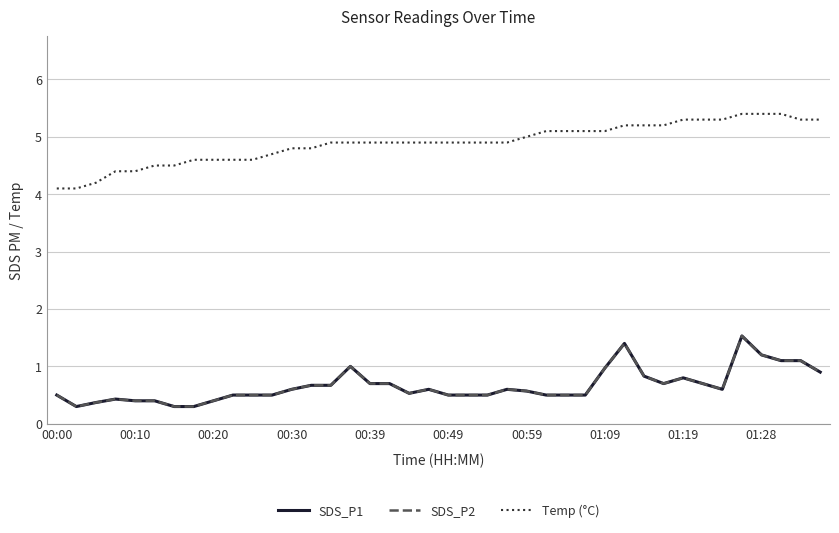

Does the chart have visible grid lines?

Yes